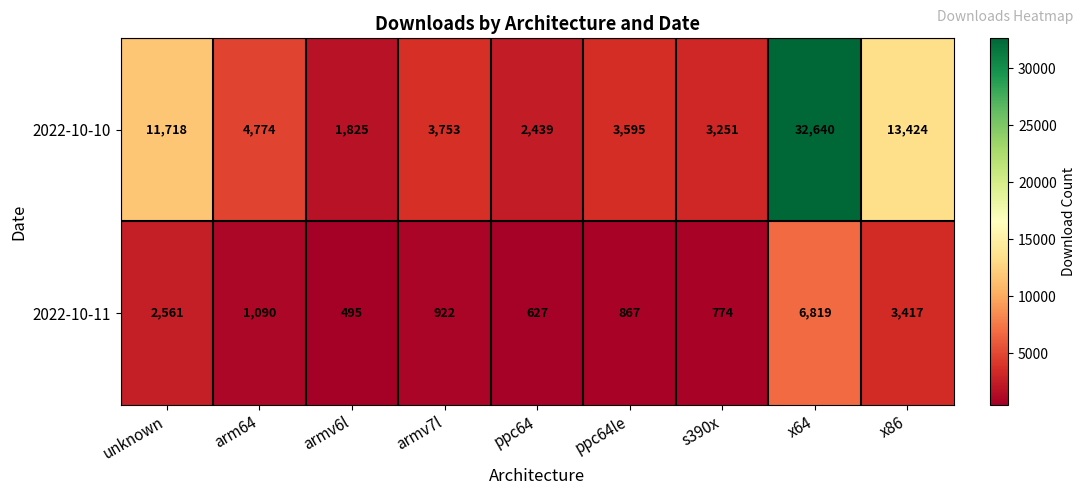

Rank the series by their average value, from lowest to highest.

2022-10-11, 2022-10-10